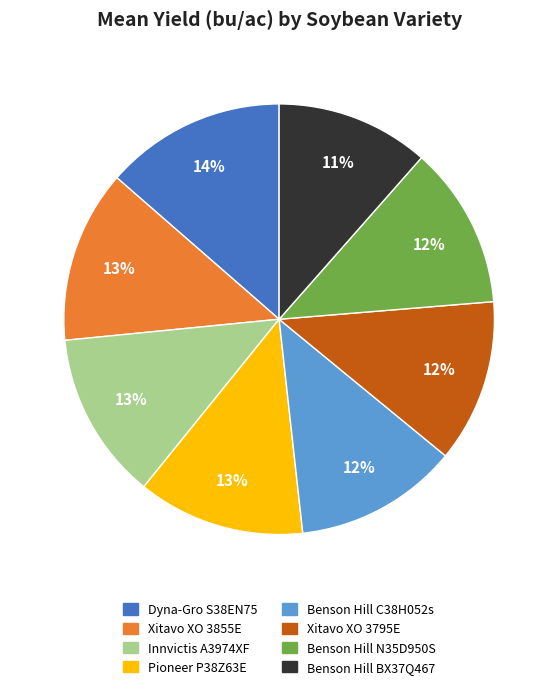

To the nearest percent, what percentage of the pie is Benson Hill C38H052s?

12%